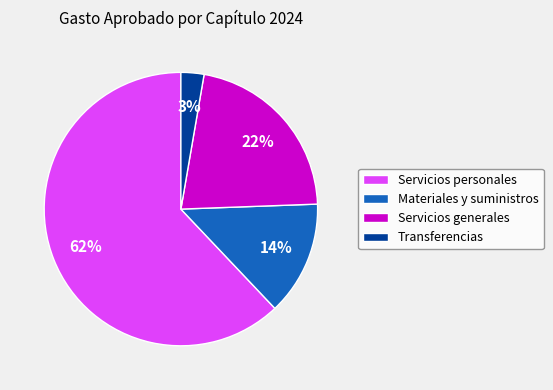

Is the sum of Servicios generales and Materiales y suministros greater than half?

No